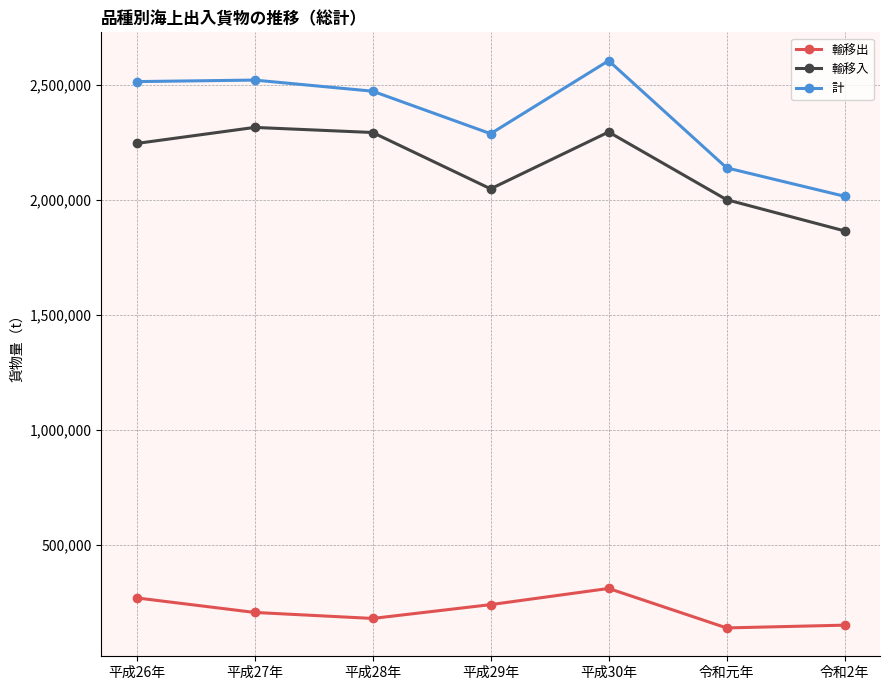

What is the total value across all series at 令和元年?

4276064